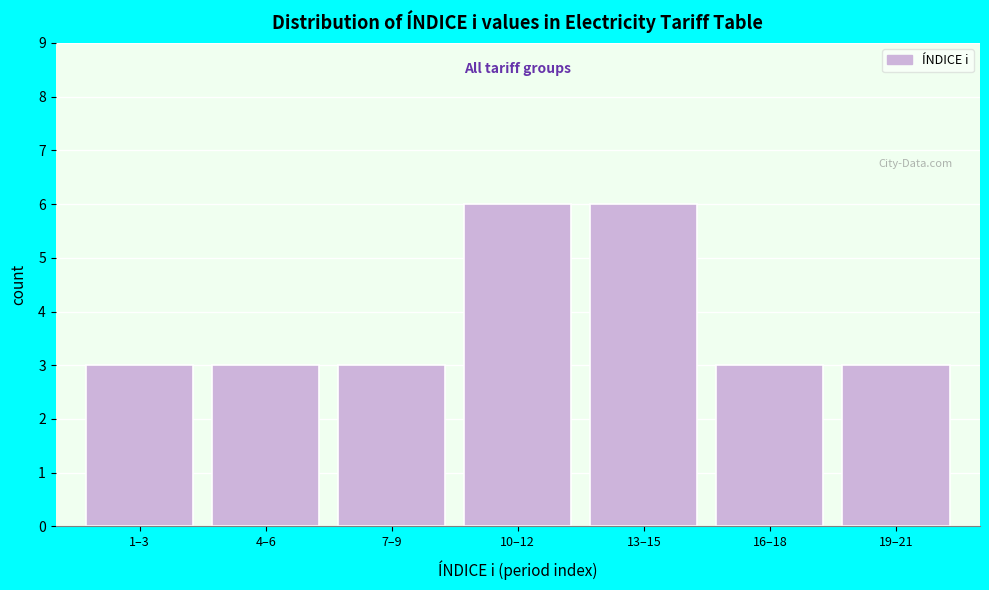

Reading right to left, extract all data points from this chart.

19–21=3	16–18=3	13–15=6	10–12=6	7–9=3	4–6=3	1–3=3